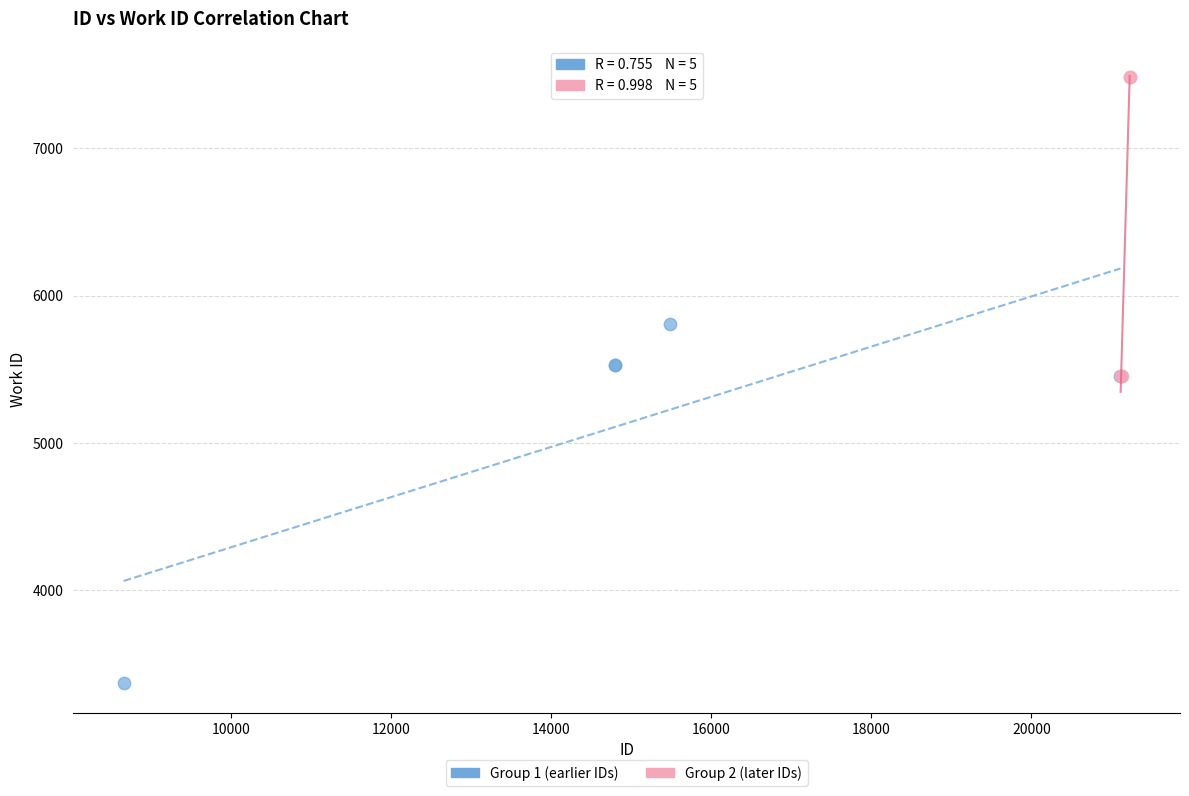

Which series has the widest spread of Y values?

Group 1 (earlier IDs)